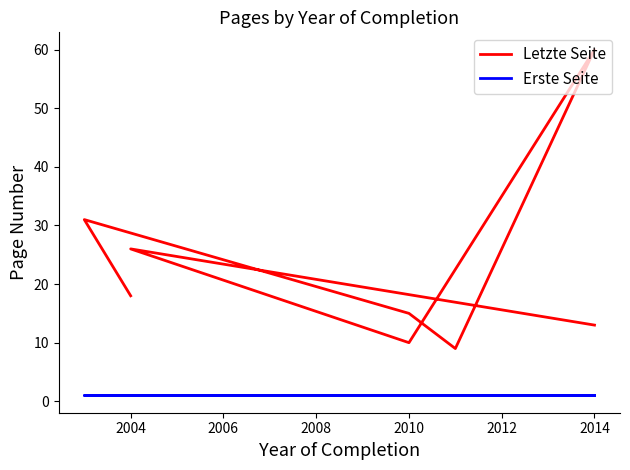

Rank the series at 2004 from highest to lowest value.

Letzte Seite, Erste Seite